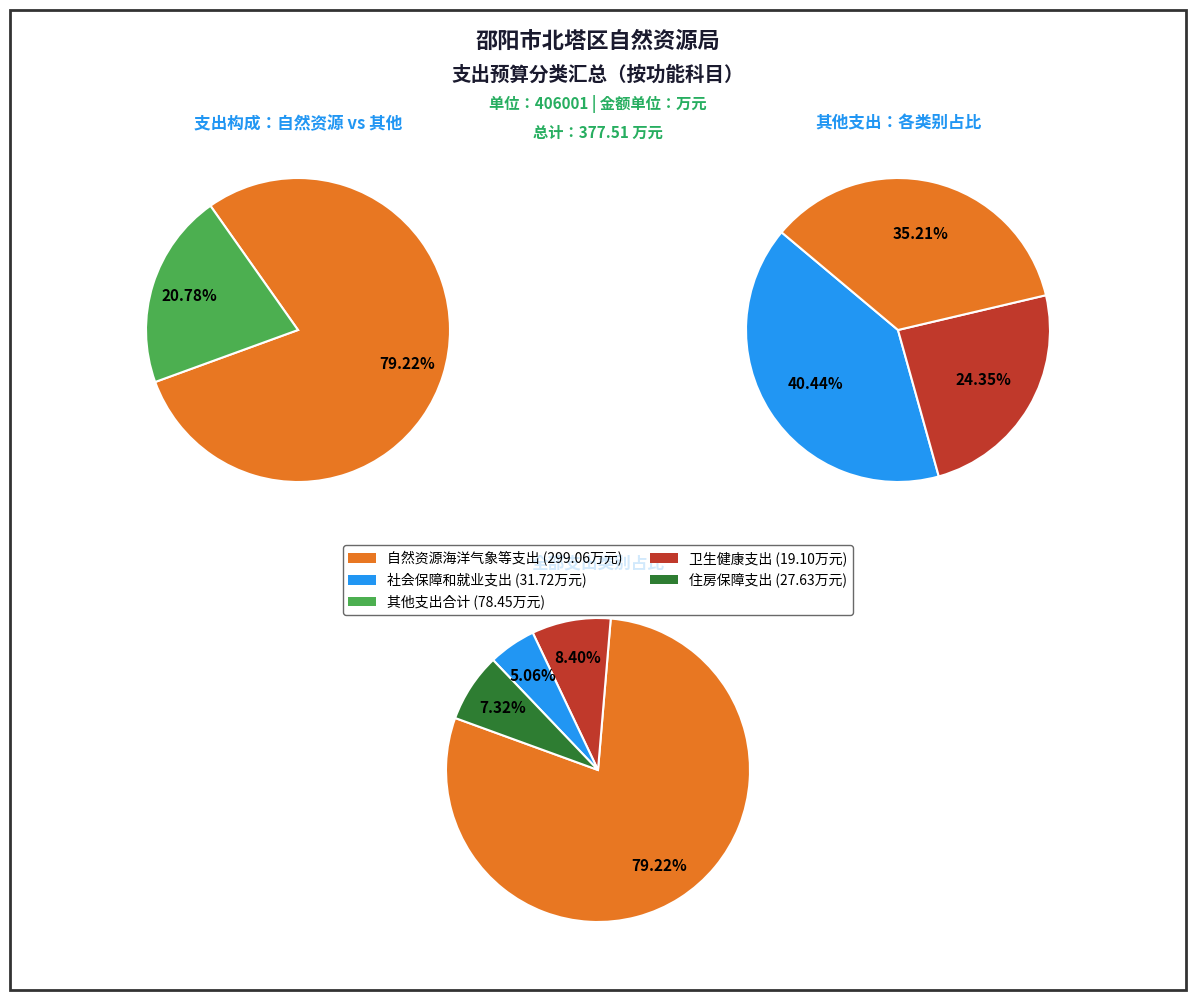

How many segments does this pie chart have?

4